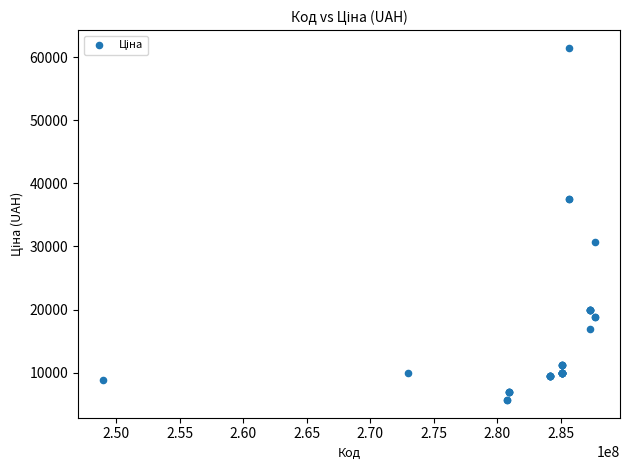

What Y value in the scatter plot is closest to 33554?

30717.1